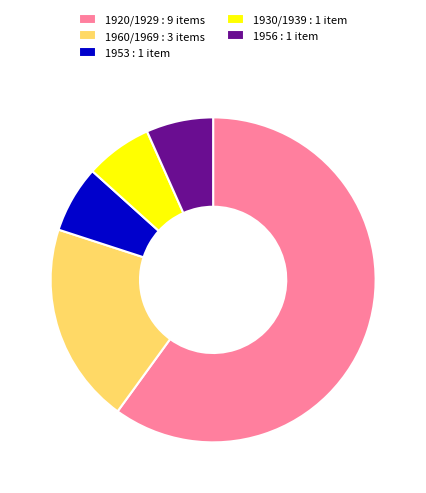

Which category has the biggest portion of the pie?

1920/1929